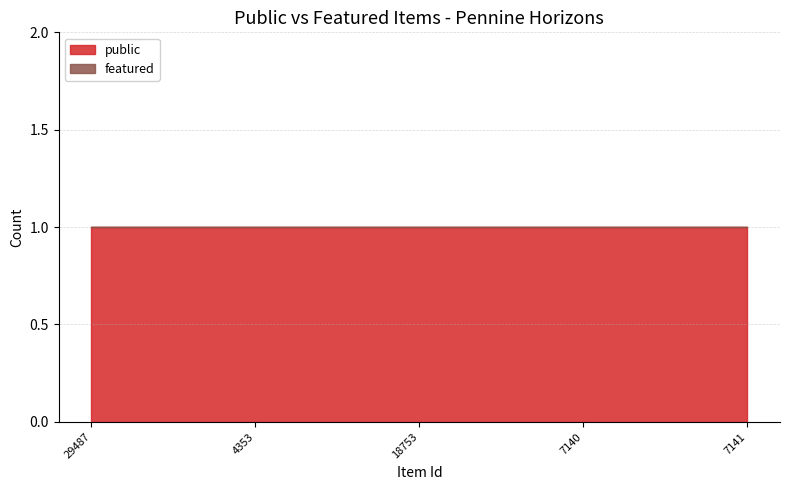

True or false: public and featured cross at least once.

False